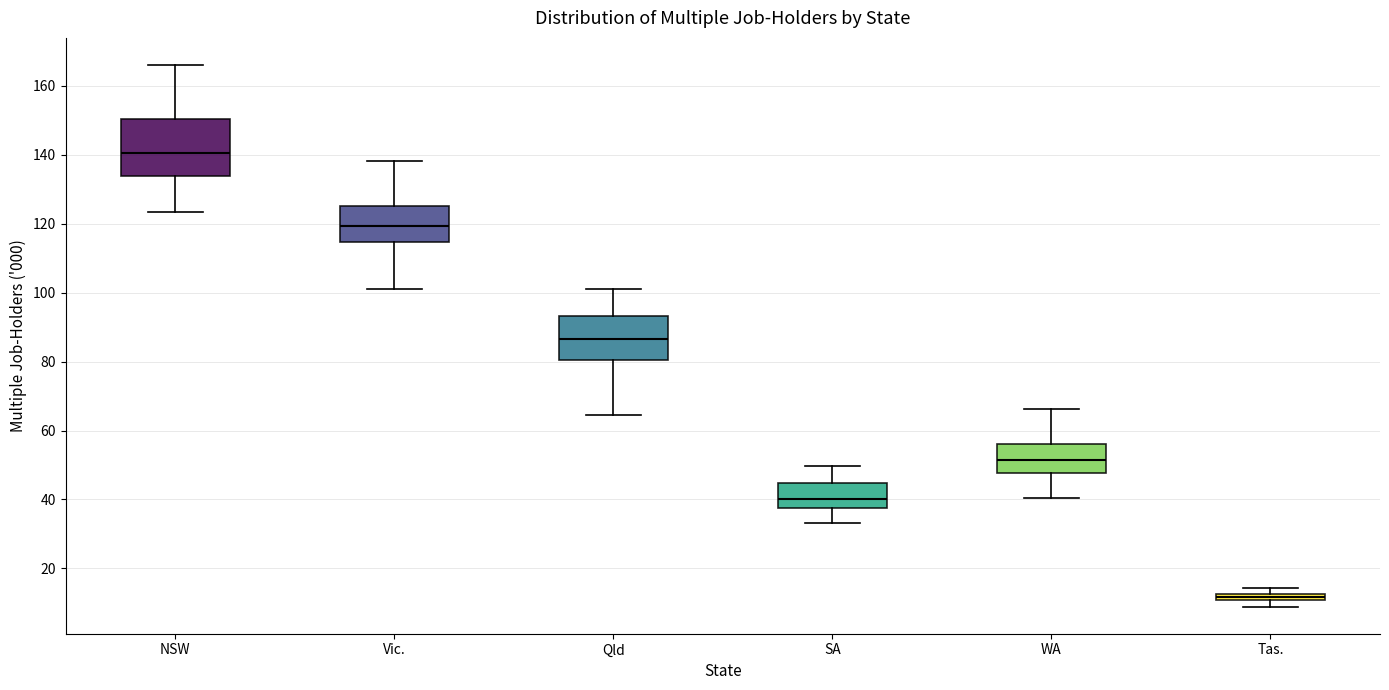

Comparing the boxes themselves (not the whiskers), which one is the tallest?

NSW